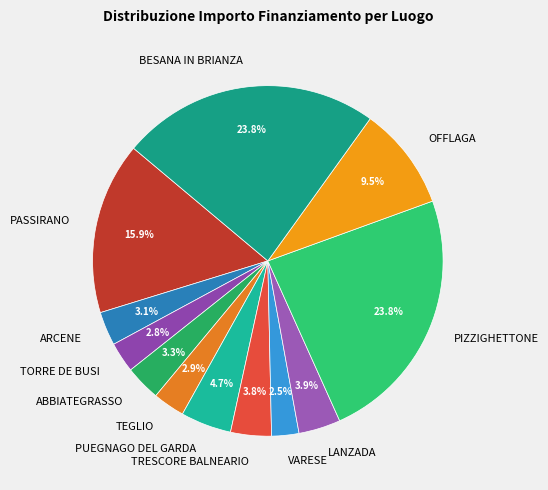

To the nearest percent, what is the average slice percentage?

8%